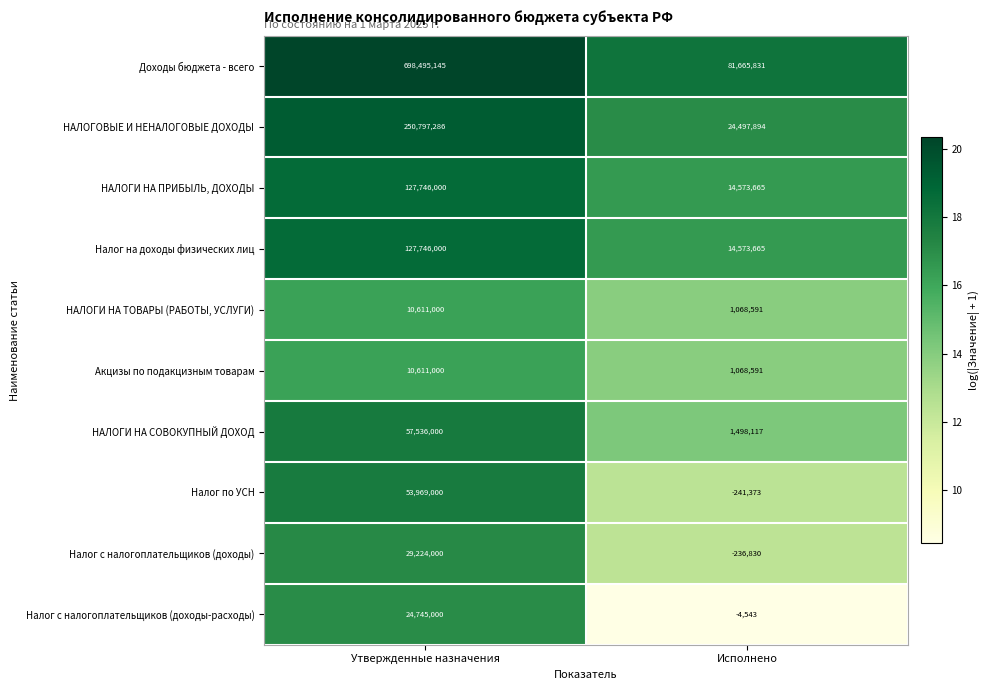

What is the highest value of the Налог на доходы физических лиц series?

127746000